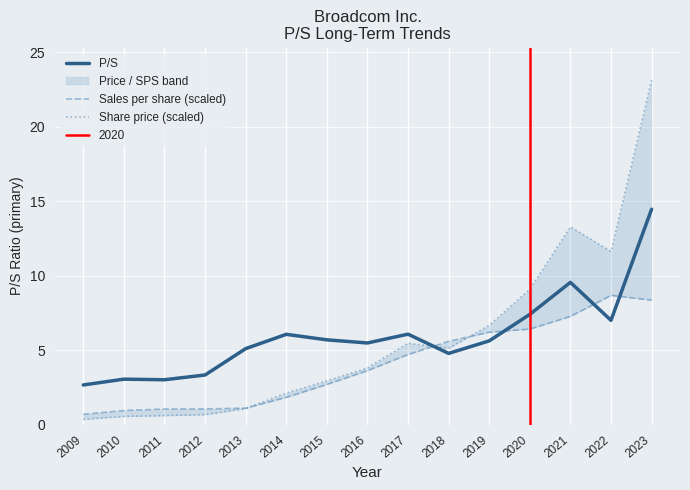

Count the number of categories in the chart.

15